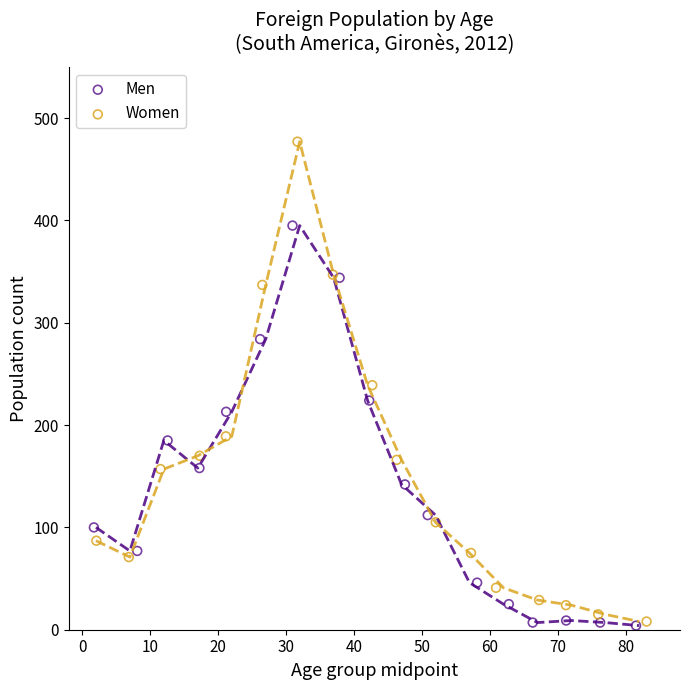

Which series contains the highest Y value?

Women